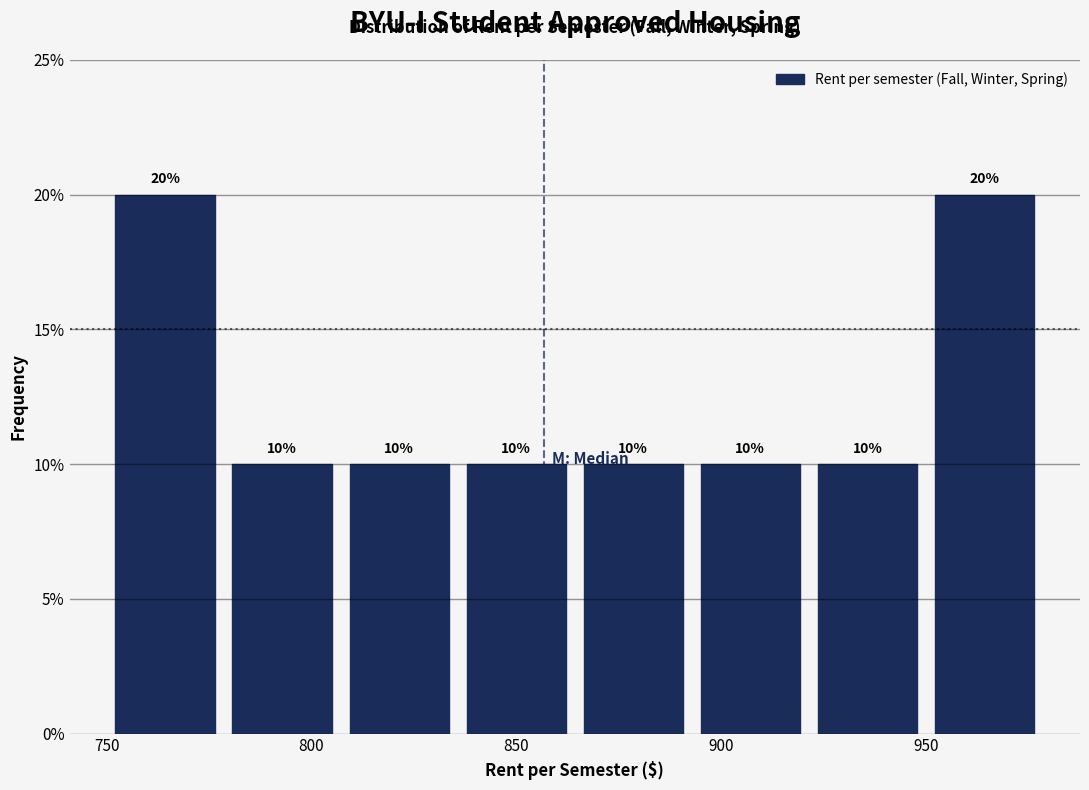

Reading left to right, transcribe this chart: for each bar, give the range it covers on the x-axis and its height. The bar edges are not printed on the chart, so give them approximately, as read against the axis.

750 to 780: 20
780 to 805: 10
805 to 835: 10
835 to 865: 10
865 to 895: 10
895 to 920: 10
920 to 950: 10
950 to 980: 20